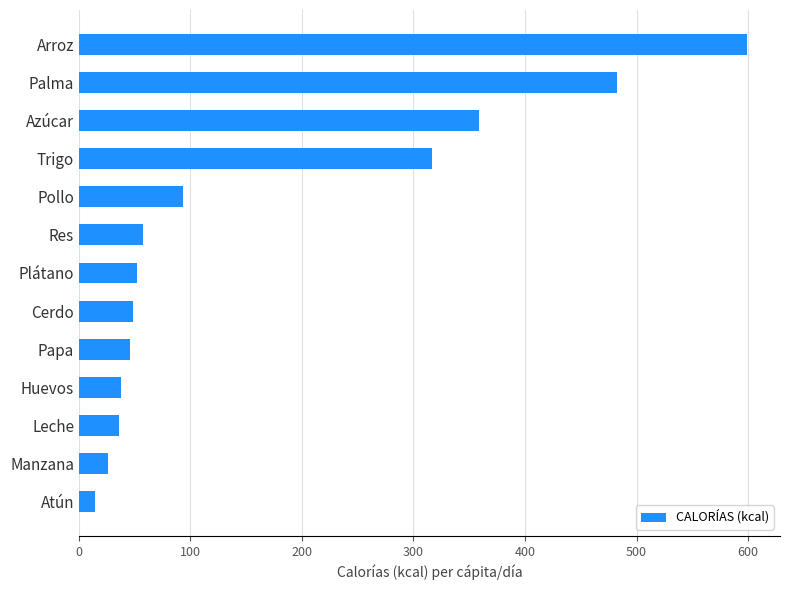

At which label is the value closest to 306?

Trigo